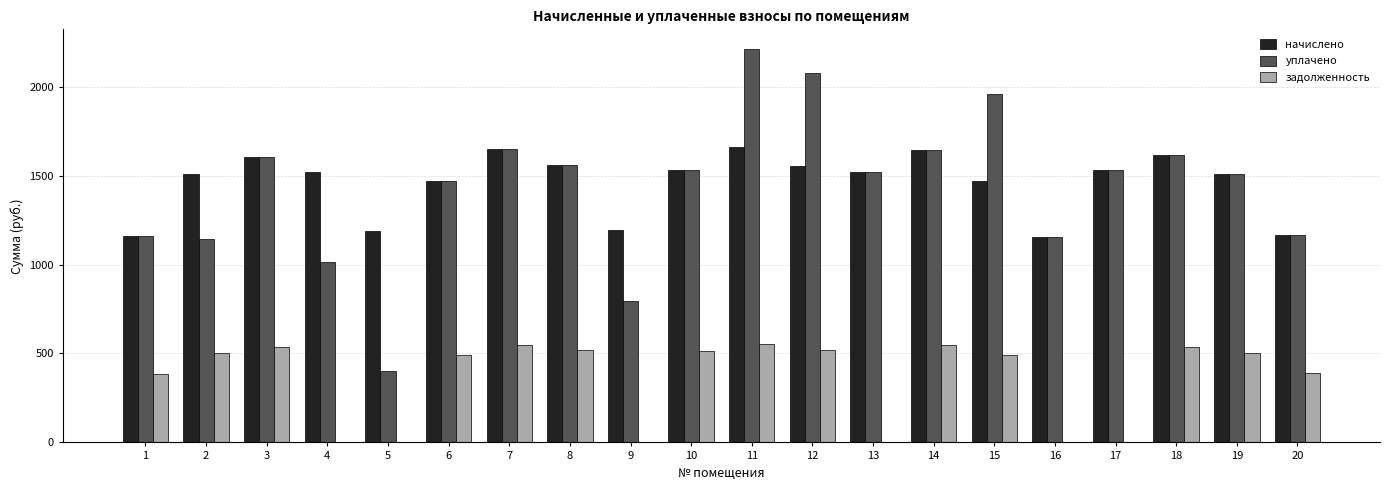

What is the total value across all series at 15?

3913.1